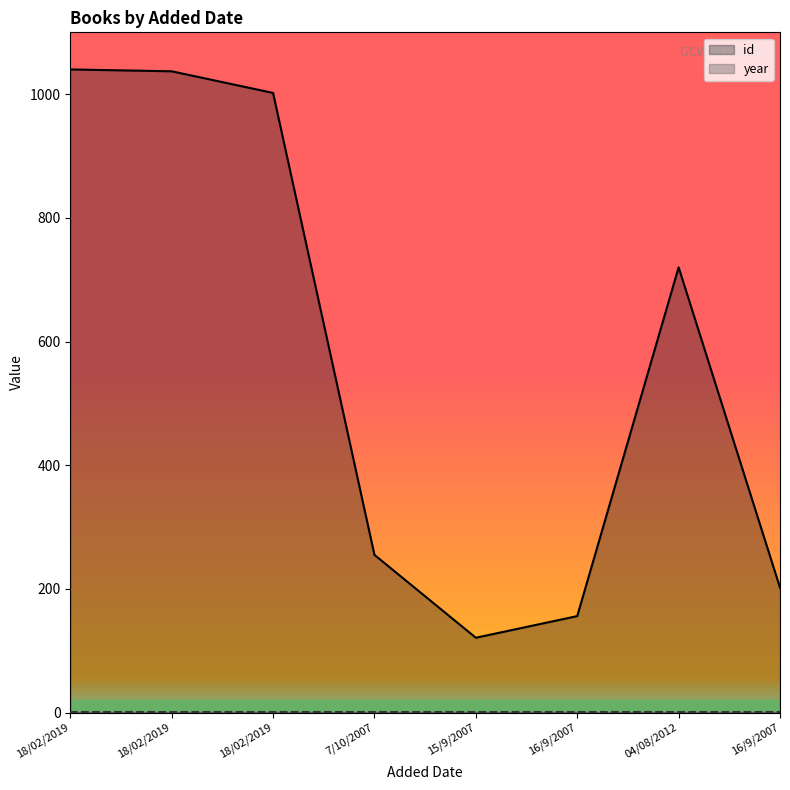

What is the label of the 2nd point from the left?

18/02/2019